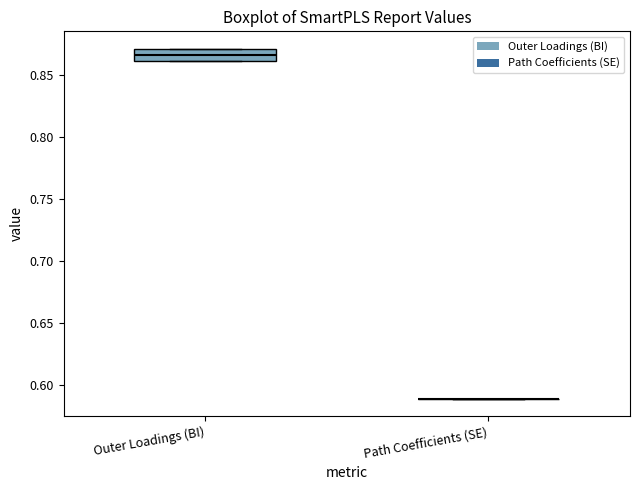

Which box is the tallest, from its lower edge to its upper edge?

Outer Loadings (BI)